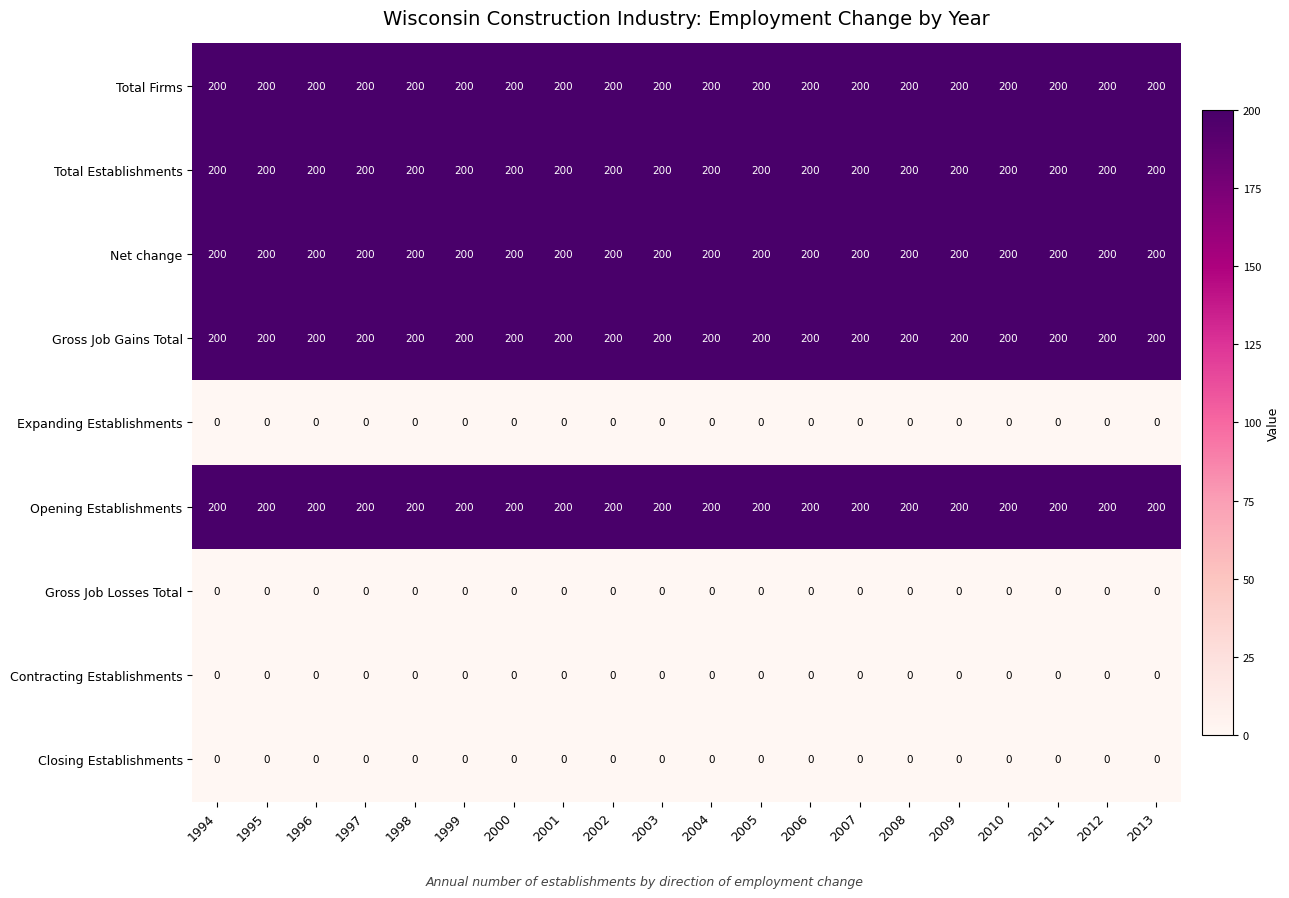

What is the maximum value for Opening Establishments?

200